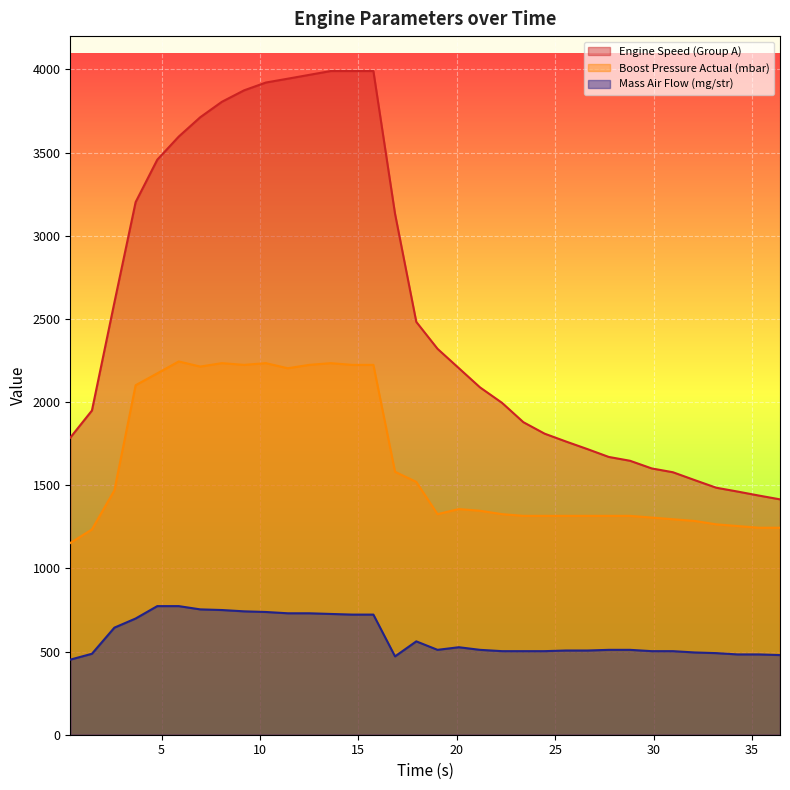

At which label does Boost Pressure Actual (mbar) first exceed 1346?

2.6